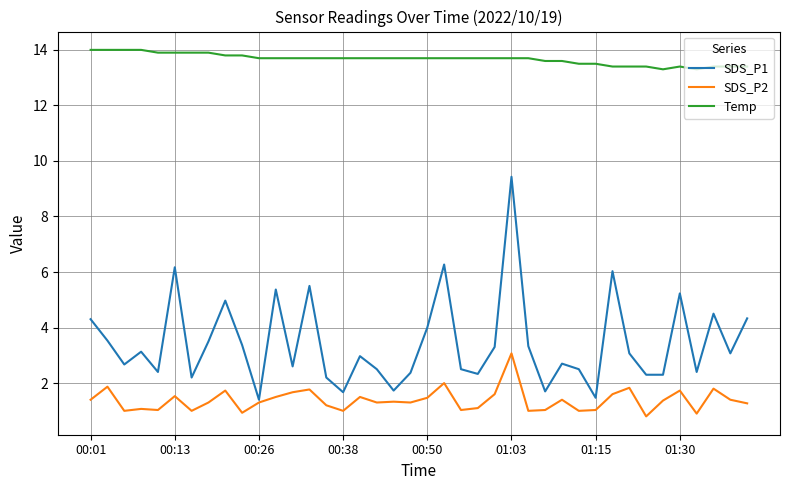

Rank the series by their maximum value, from lowest to highest.

SDS_P2, SDS_P1, Temp